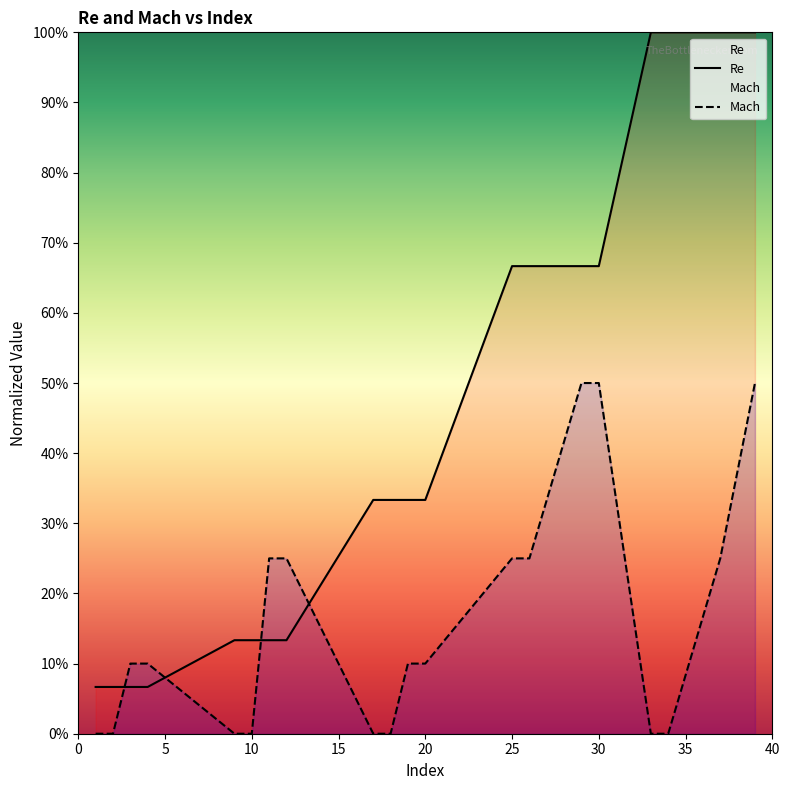

At 3, list the series in order from smallest to largest.

Re, Mach